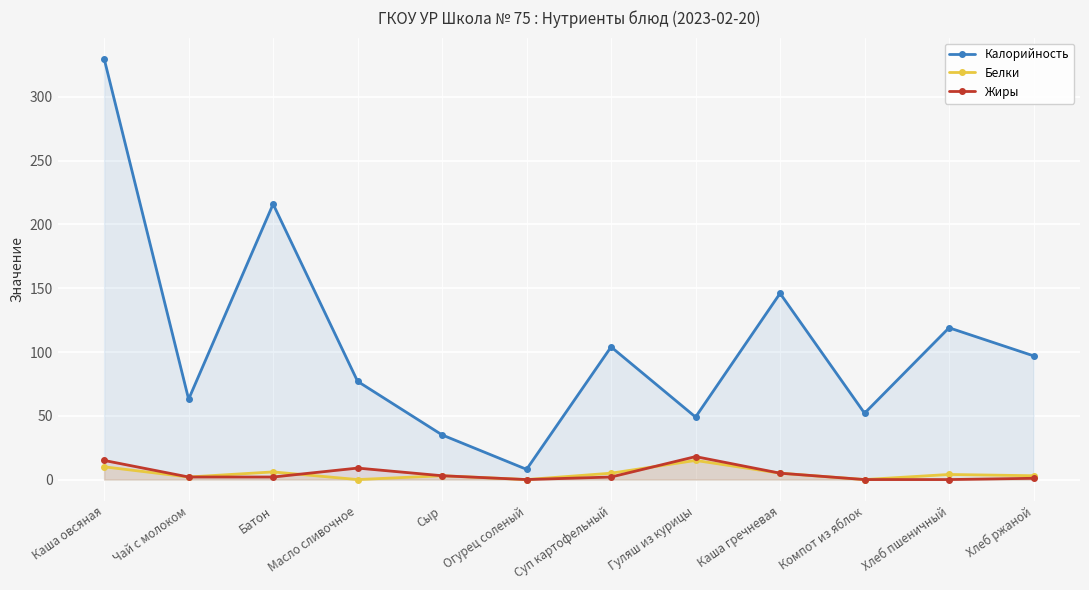

Between Батон and Сыр, which series saw the biggest shift?

Калорийность